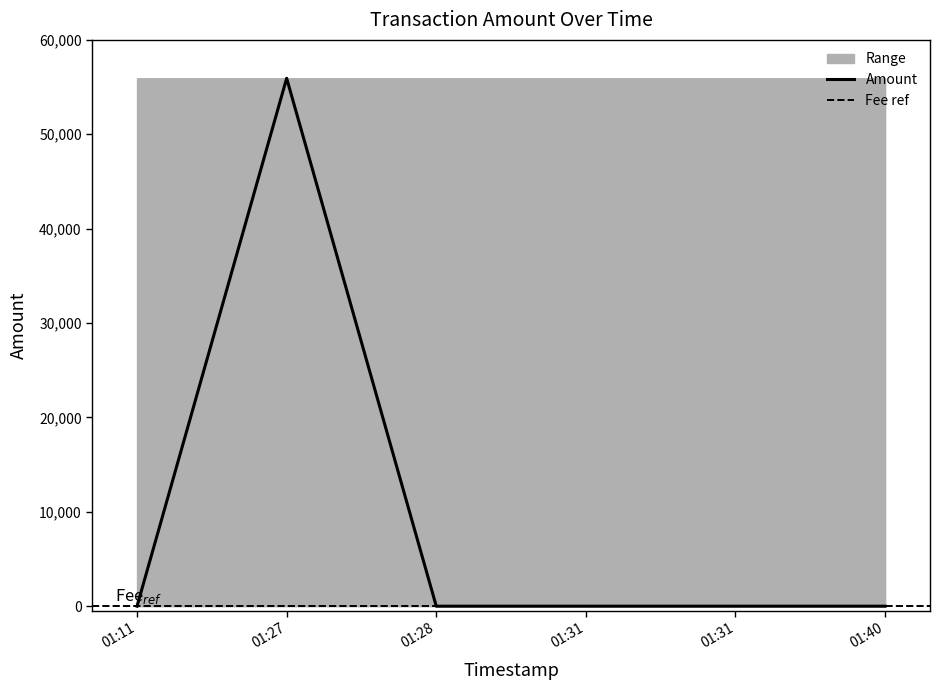

What is the sum of all values?

55932.8